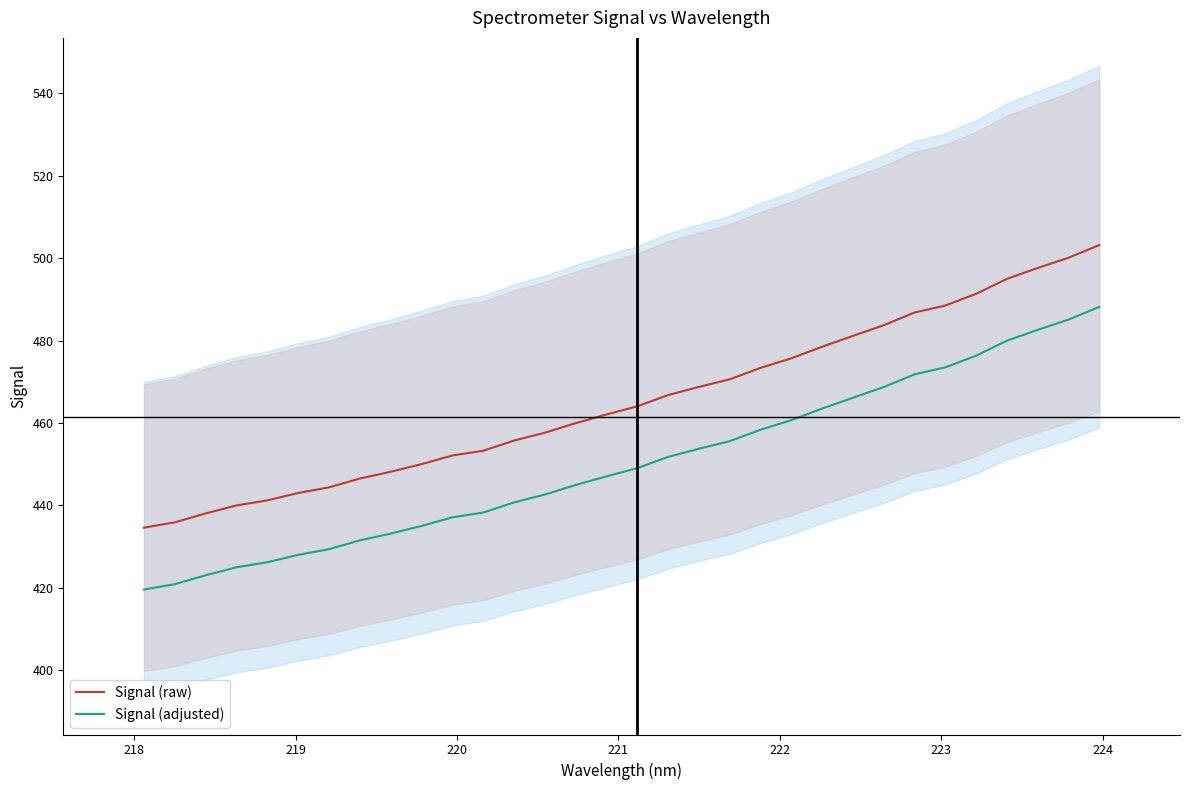

What are all the series names shown in the legend?

Signal (raw), Signal (adjusted)